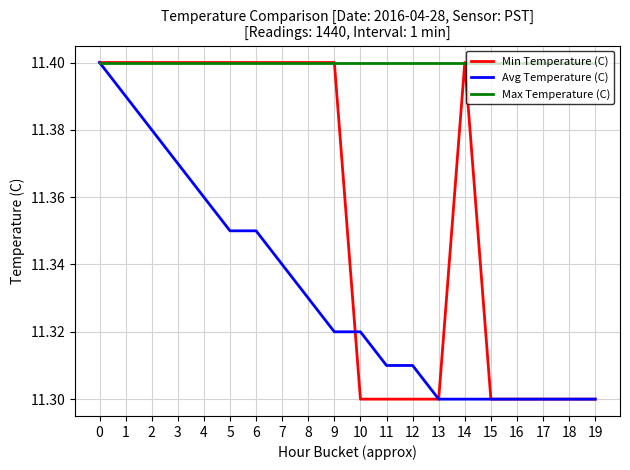

What are all the series names shown in the legend?

Min Temperature (C), Avg Temperature (C), Max Temperature (C)